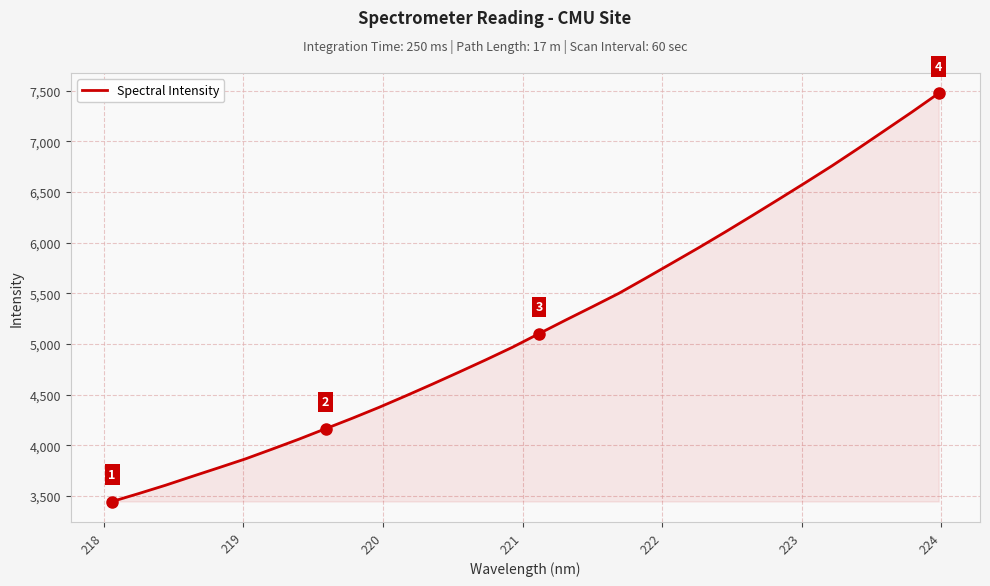

Reading left to right, list all the values displayed in this chart.

3445.7	3524.5	3606.2	3693.5	3779.5	3866.7	3962.9	4060.8	4164.1	4267.2	4374.3	4487.6	4603.4	4722.2	4842.8	4967.0	5101.6	5235.6	5366.8	5500.0	5648.5	5799.3	5950.7	6106.5	6266.3	6428.2	6591.8	6758.2	6932.3	7110.4	7288.8	7473.1